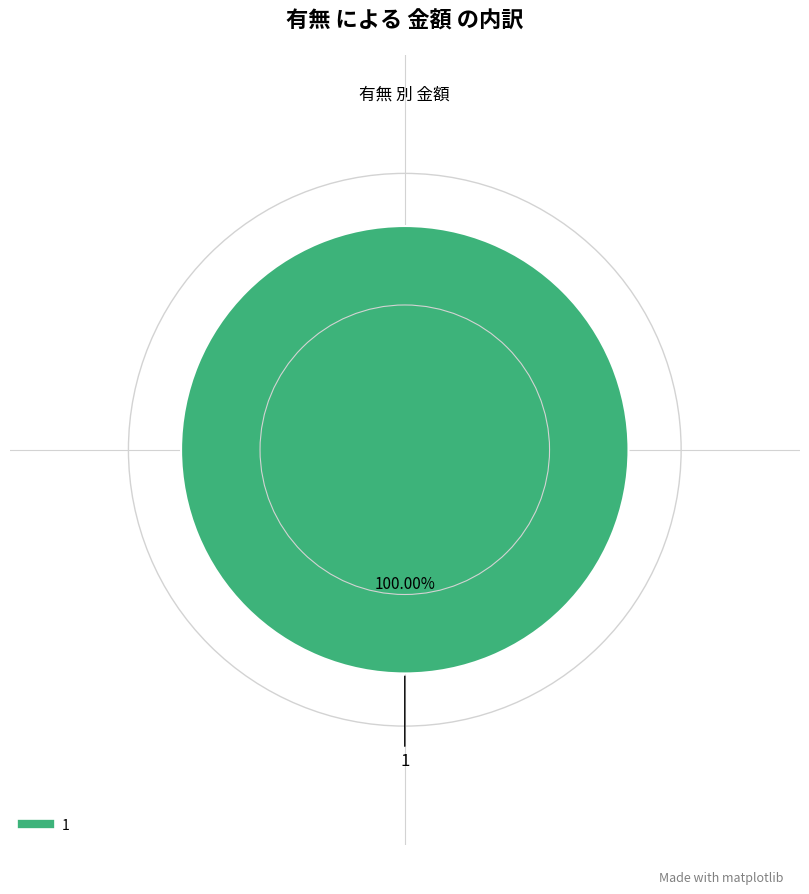

Count the number of slices in the pie.

1